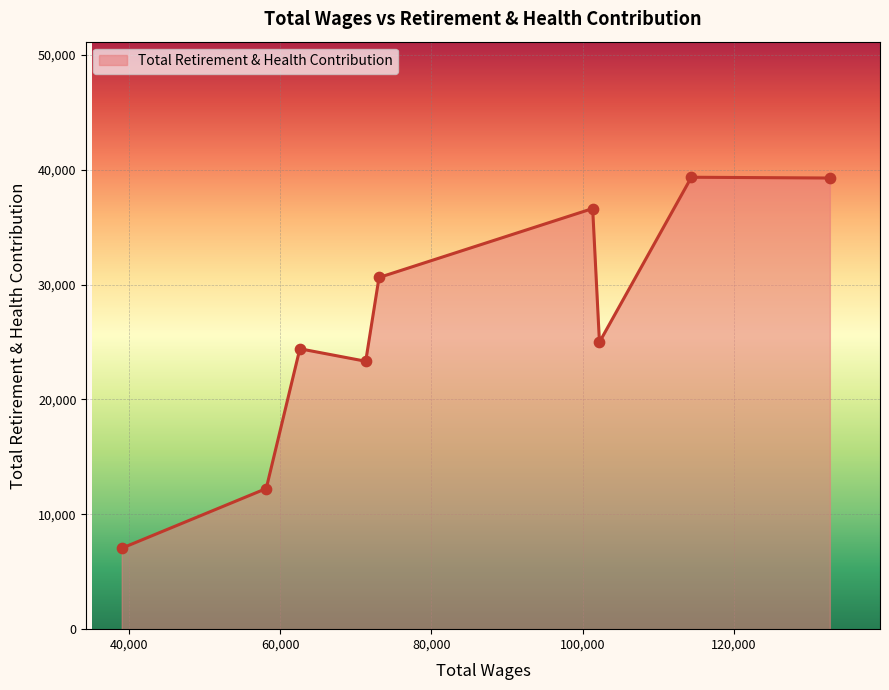

What is the difference between the maximum and minimum values?

32300